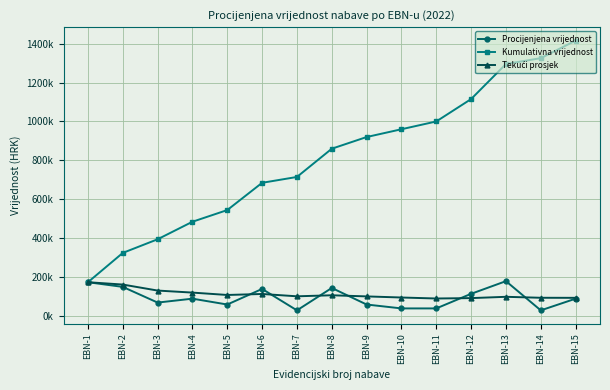

Is this an area chart (filled region under the line)?

No